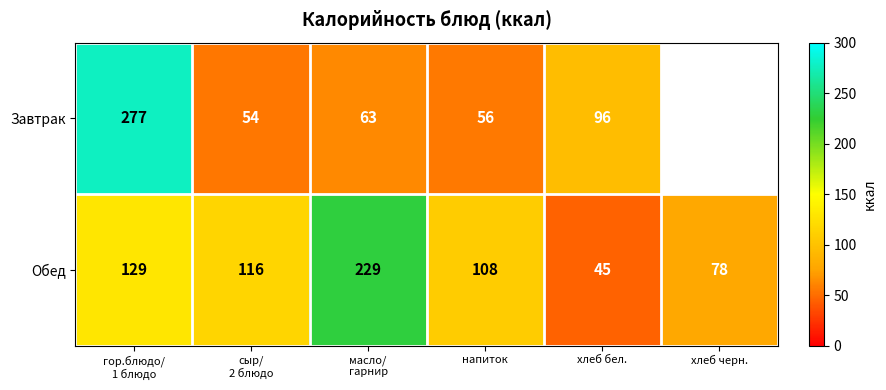

The value of Обед at напиток is 108. True or false?

True